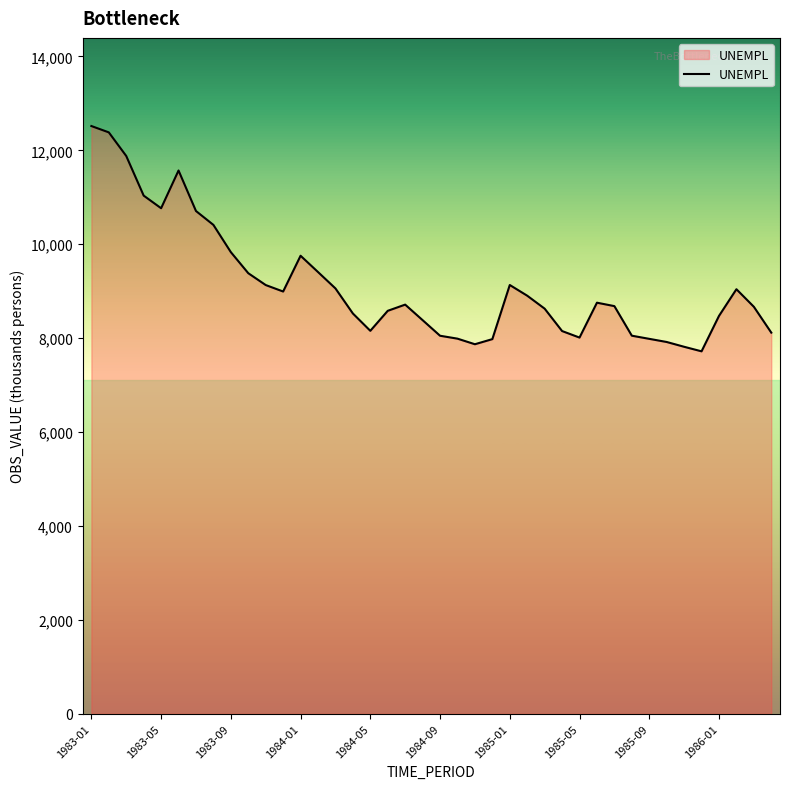

What is the difference between the maximum and minimum values?

4799